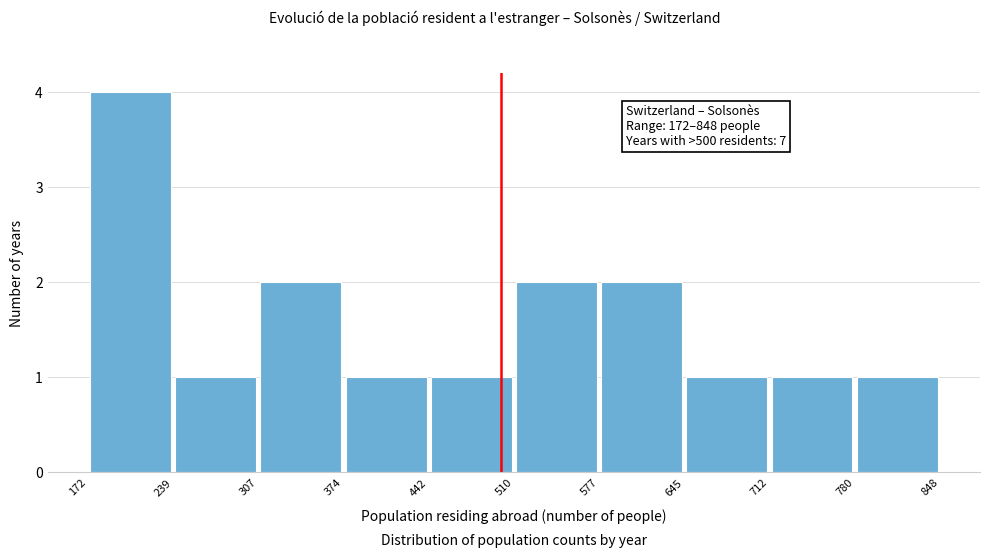

Which range on the x-axis has the tallest bar?

172 to 239